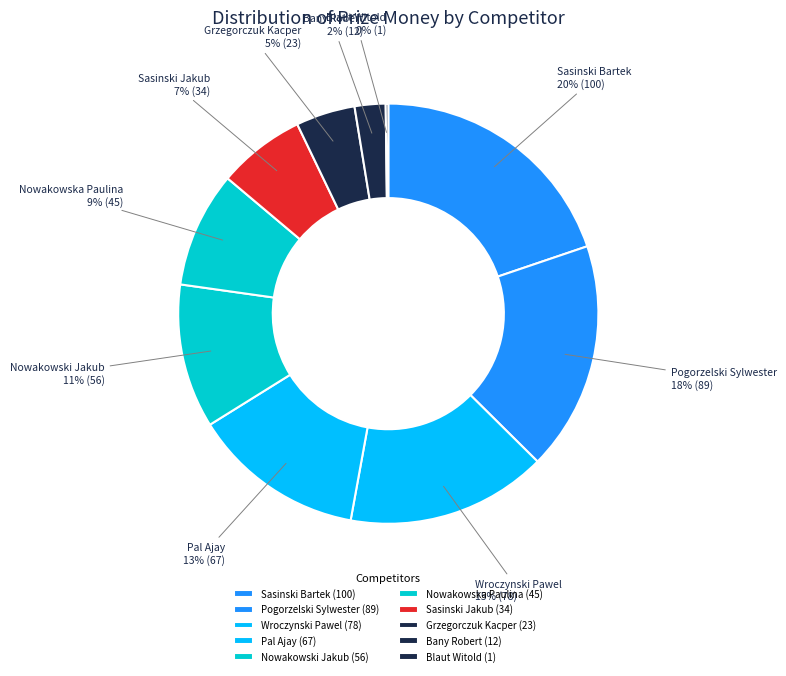

To the nearest percent, what portion does Nowakowska Paulina represent?

9%